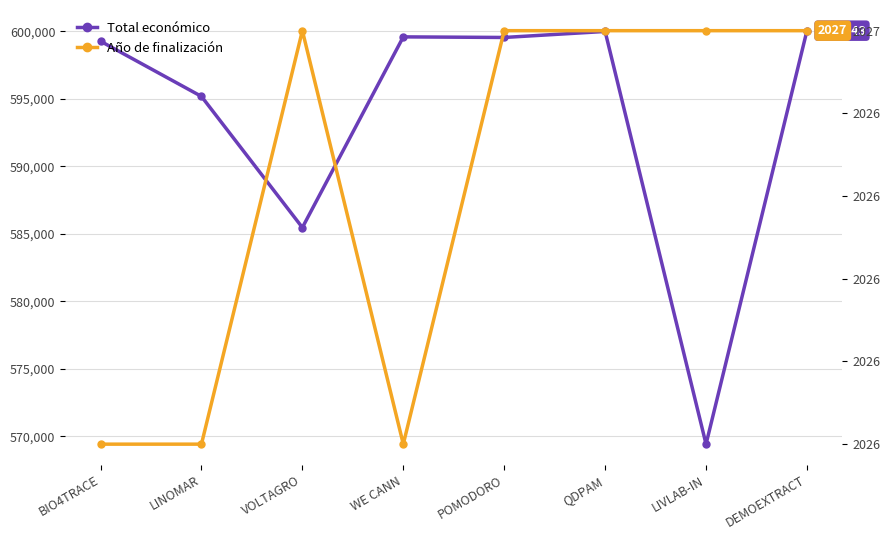

Count the number of categories in the chart.

8